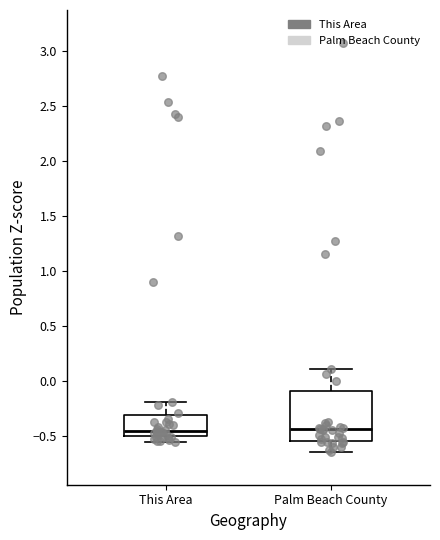

Reading left to right, read every box against the y-axis: the position of its median line, the range the box covers, and the ends of its whiskers. The values are not printed on the chart, so give them approximately, as read against the axis.

This Area: median -0.45, box -0.50 to -0.30, whiskers -0.55 to -0.20
Palm Beach County: median -0.45, box -0.55 to -0.10, whiskers -0.65 to 0.10